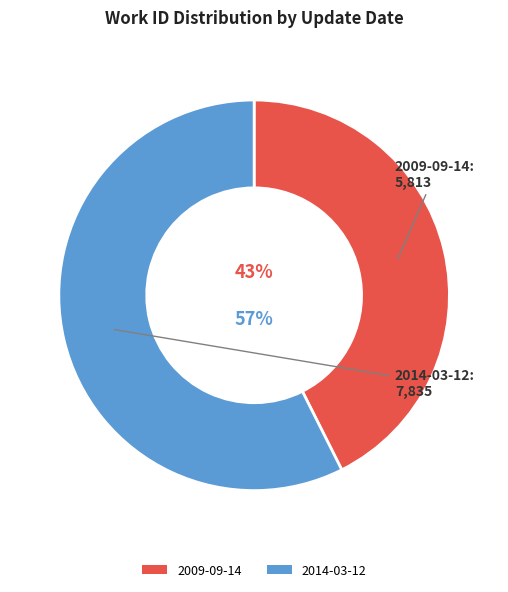

To the nearest percent, what is the combined percentage of 2009-09-14 and 2014-03-12?

100%